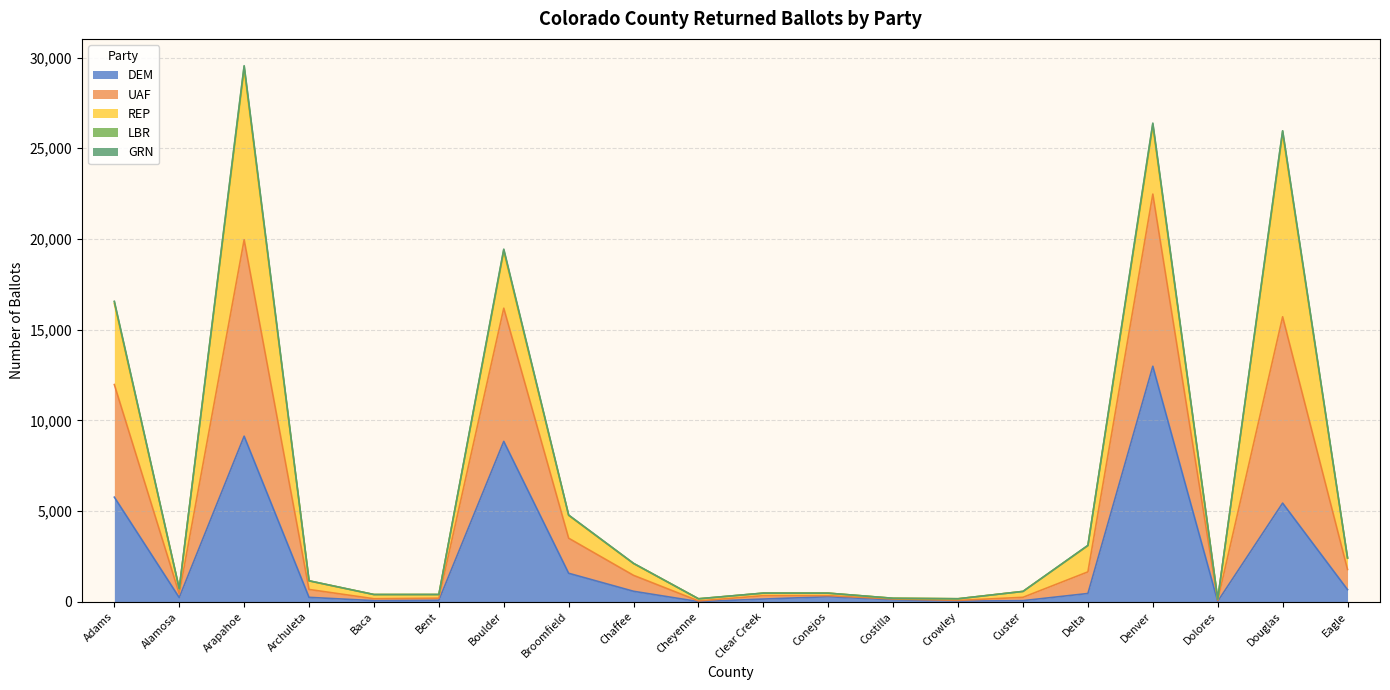

What is the maximum value for DEM?

12982